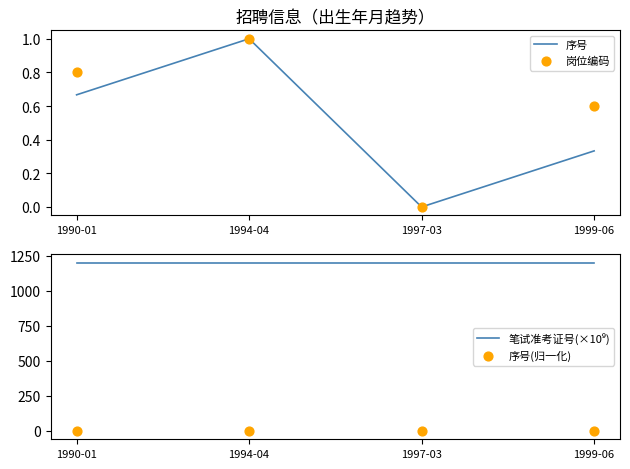

At how many categories does at least one series exceed 906?

4